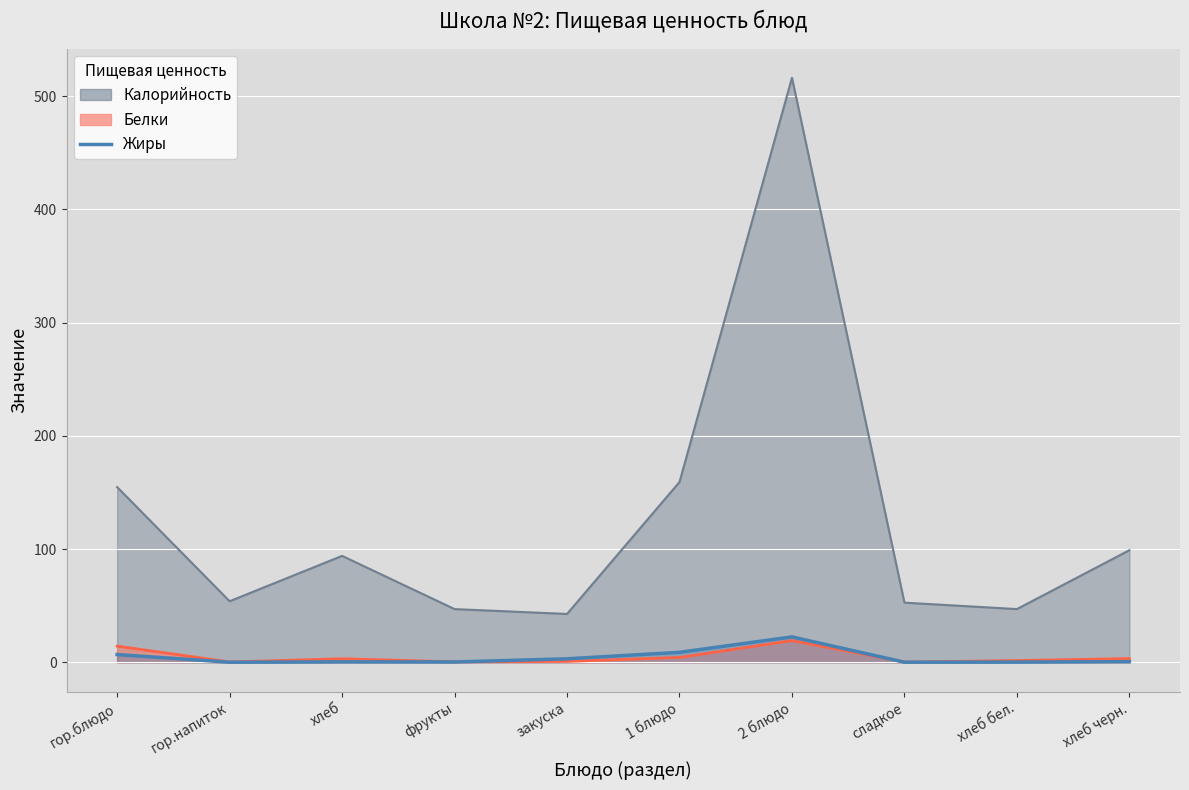

What value does the Белки series have at хлеб черн.?

3.3